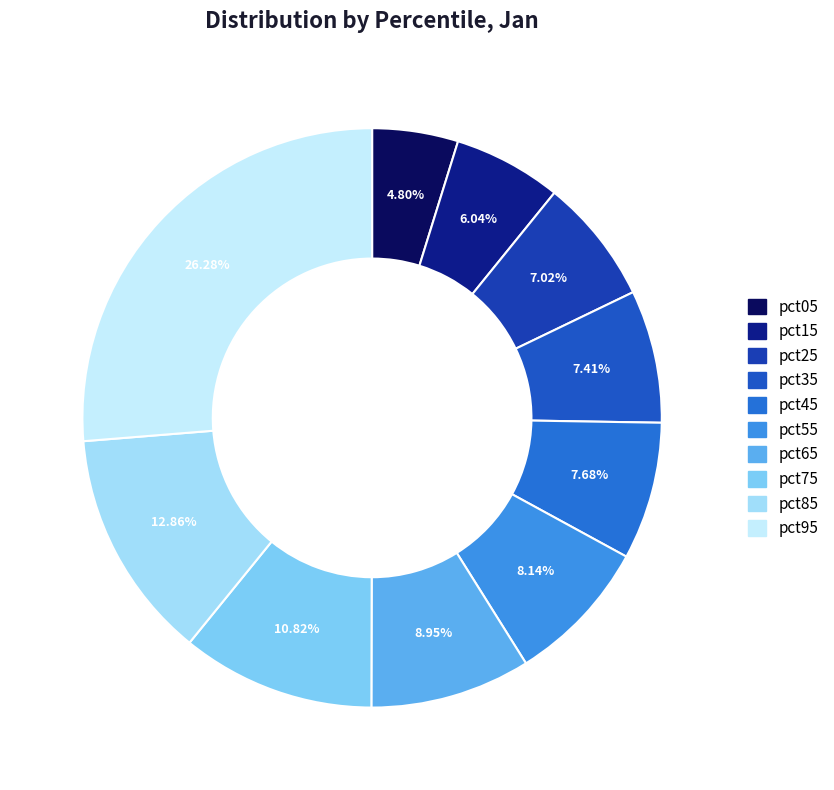

To the nearest percent, what percentage of the pie is pct25?

7%